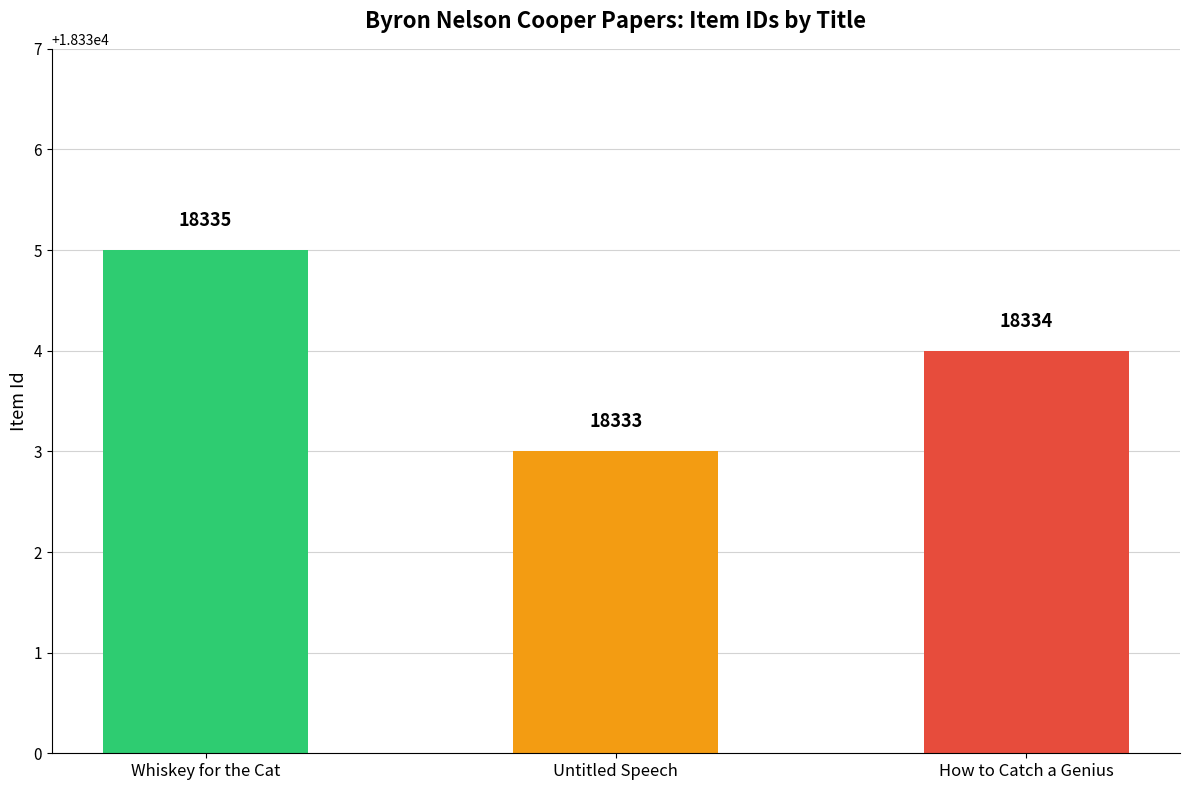

Reading right to left, transcribe all the data shown in this chart.

How to Catch a Genius=18334	Untitled Speech=18333	Whiskey for the Cat=18335